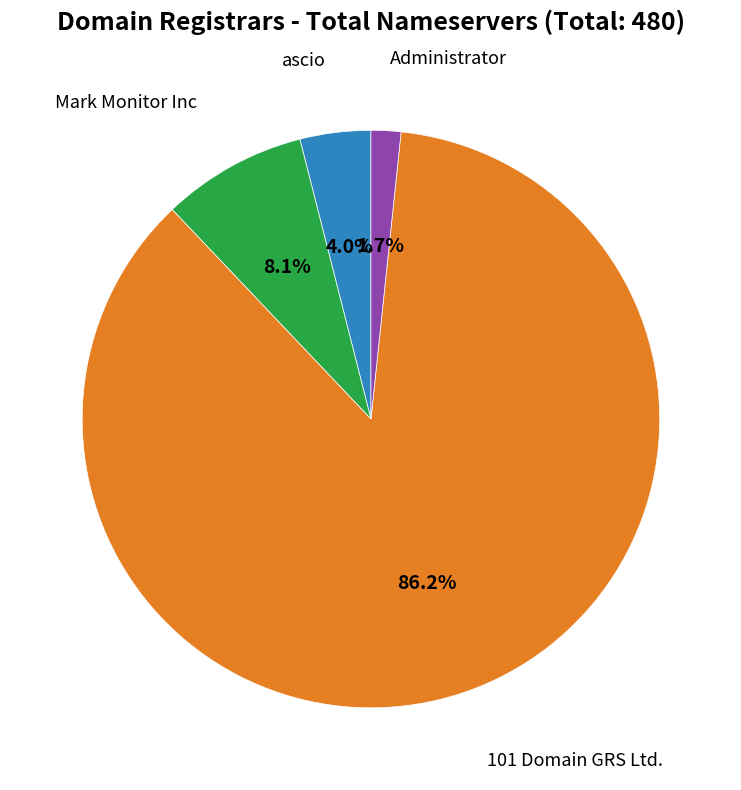

Does any single category account for the majority?

Yes